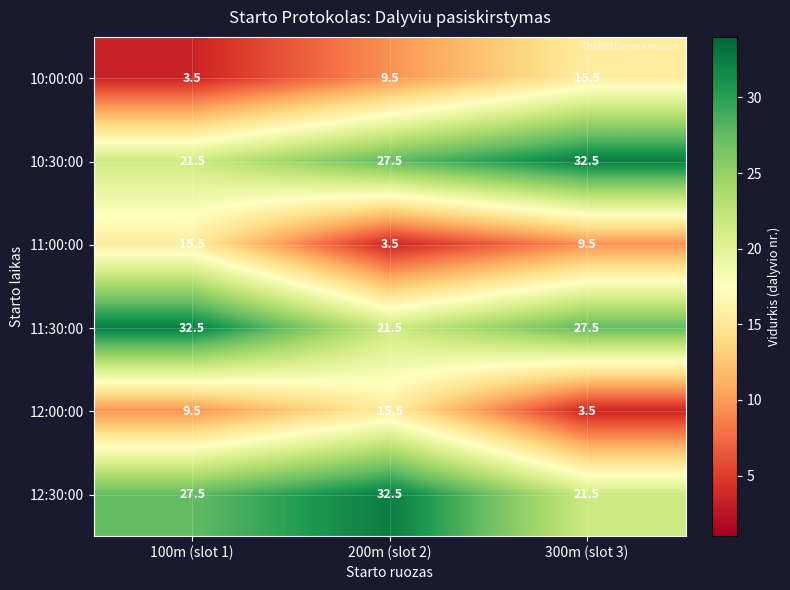

What is the total value across all series at 300m (slot 3)?

110.0